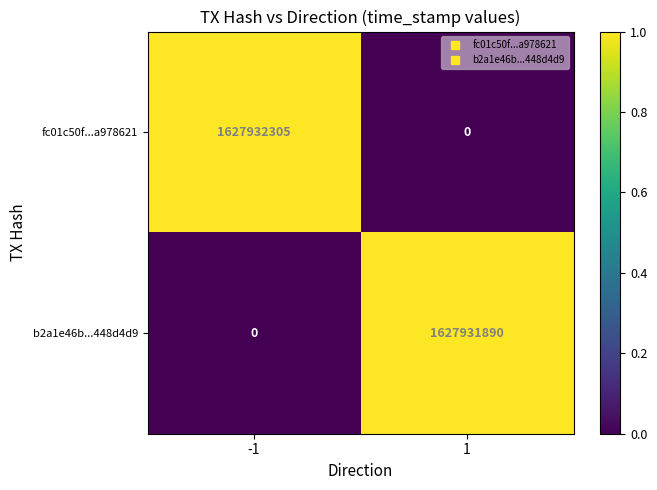

Reading left to right, what are all the values shown in this chart?

fc01c50f...a978621: 1627932305	0
b2a1e46b...448d4d9: 0	1627931890